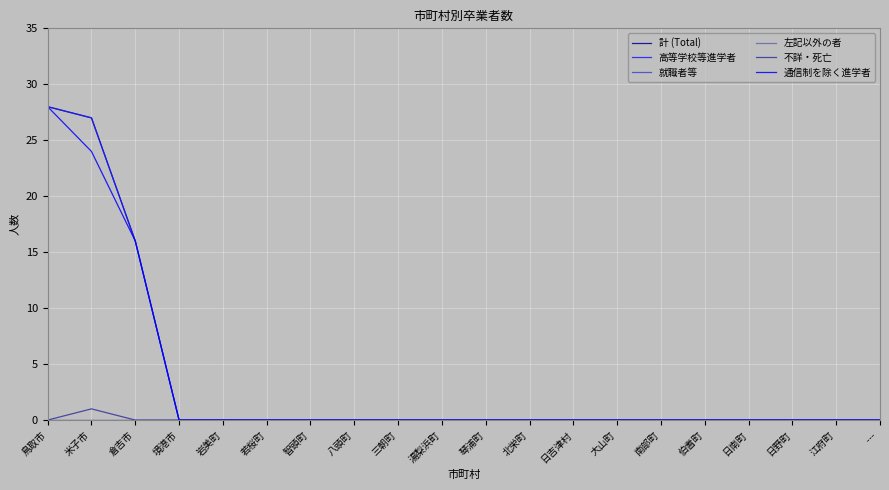

Is the value of 不詳・死亡 at 米子市 greater than the value of 高等学校等進学者 at 若桜町?

Yes